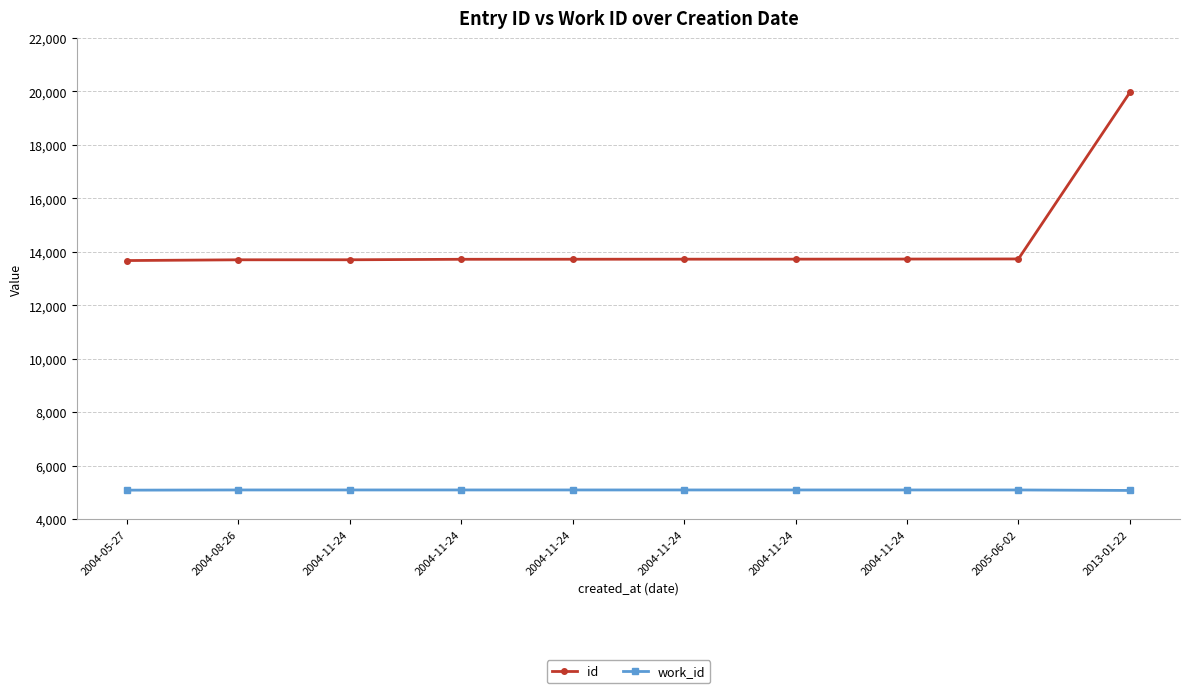

Is this an area chart (filled region under the line)?

No